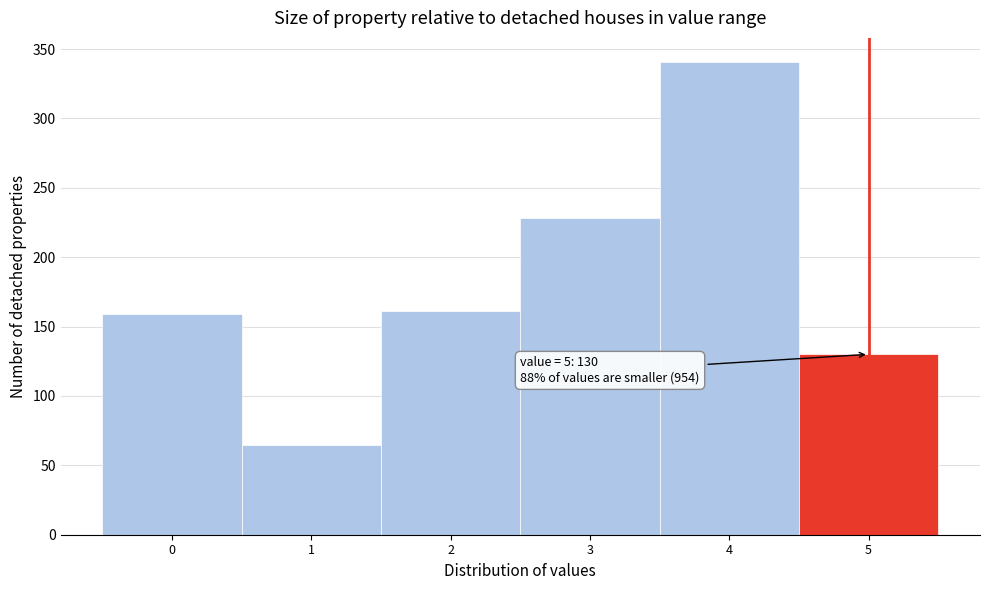

Reading left to right, extract all data points from this chart.

0=159	1=65	2=161	3=228	4=341	5=130